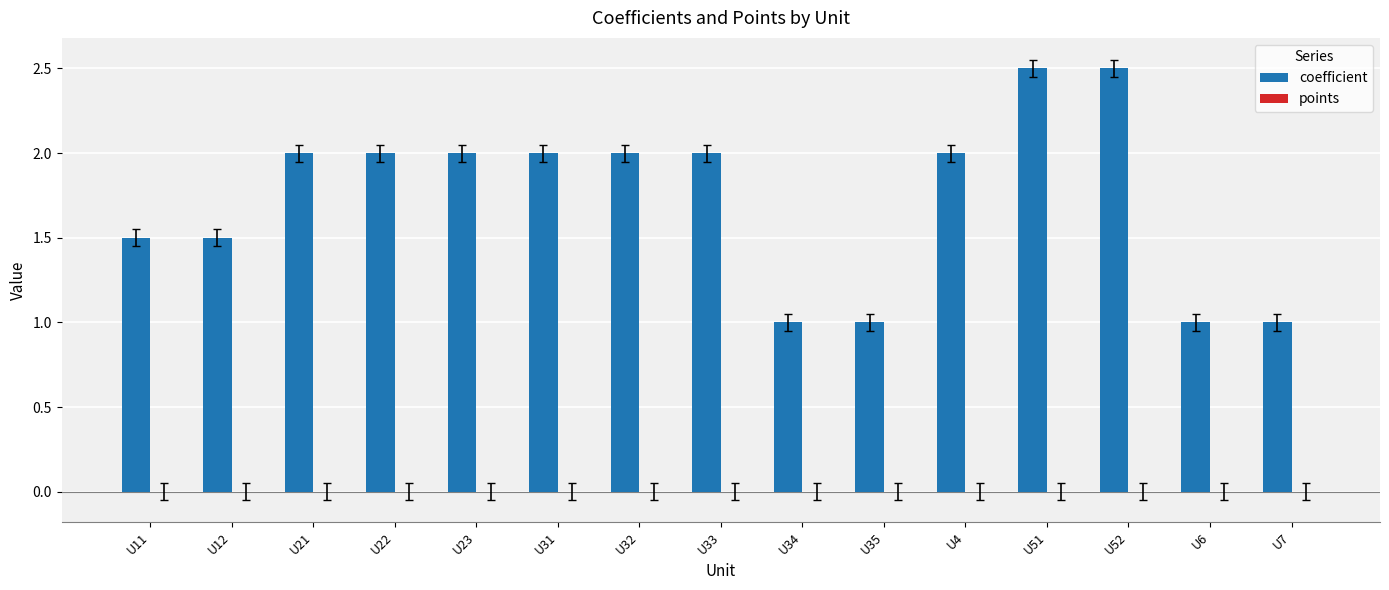

What position from the left is U21?

3